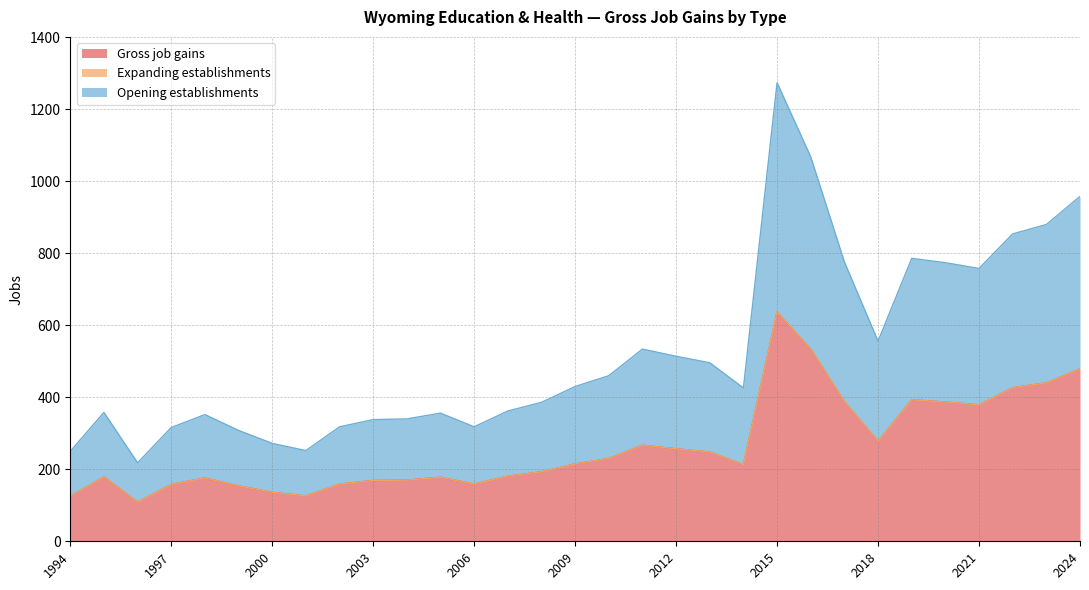

What is the total value across all series at 1998?

352